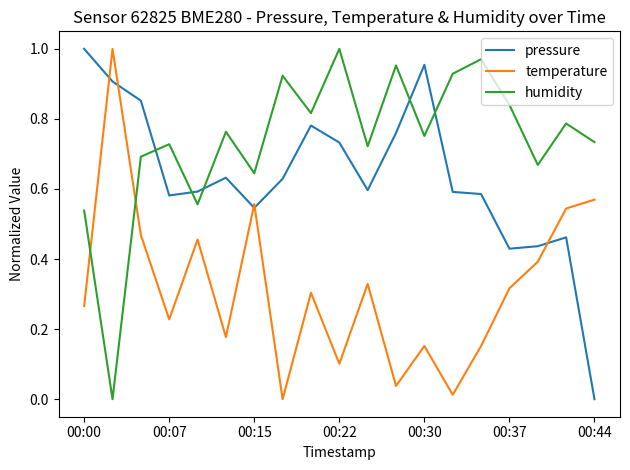

List the series in order of their overall mean, highest first.

humidity, pressure, temperature